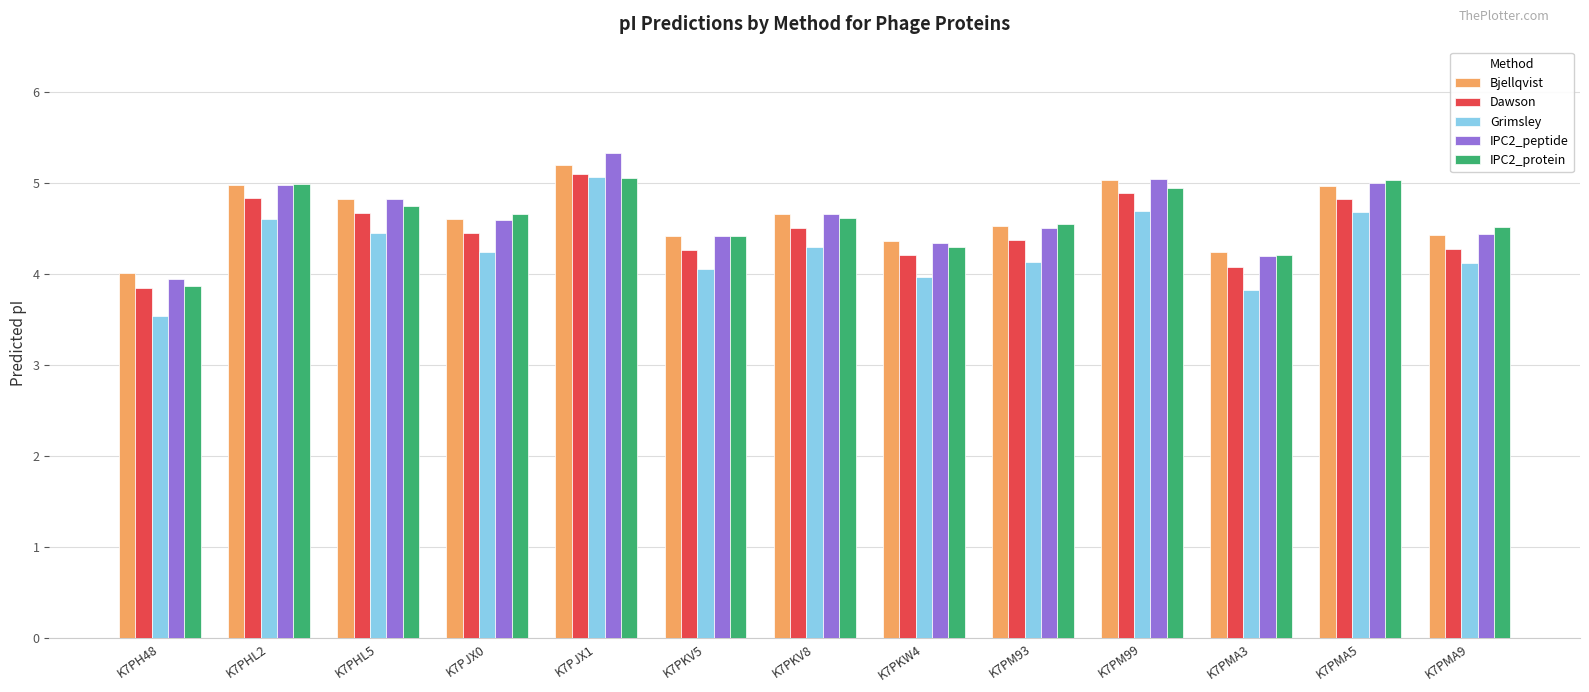

Which series has the widest spread of values?

Grimsley